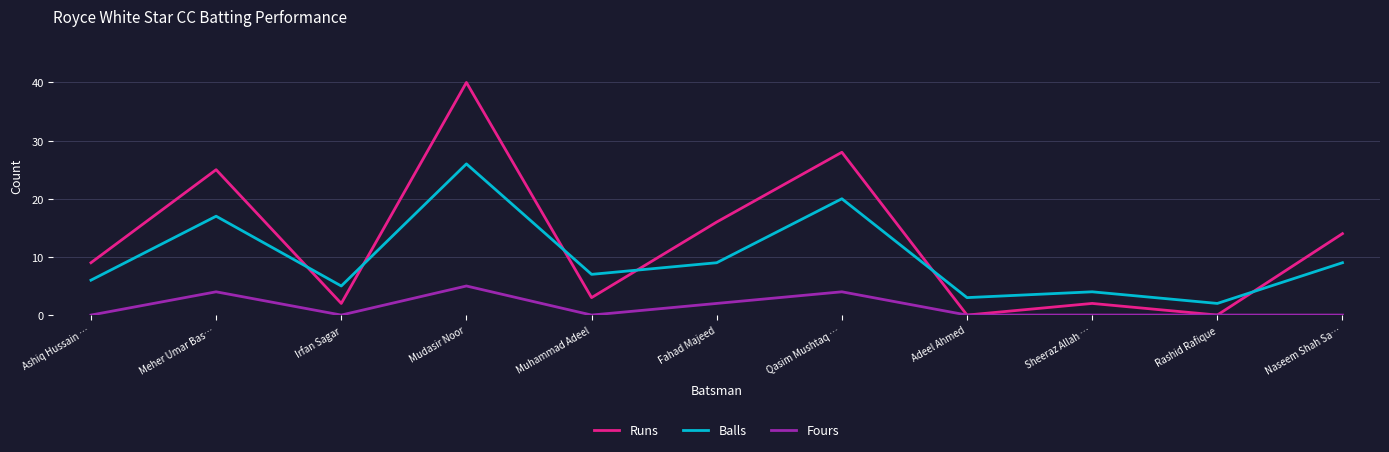

Where is the first local maximum for Balls?

Meher Umar Bas…